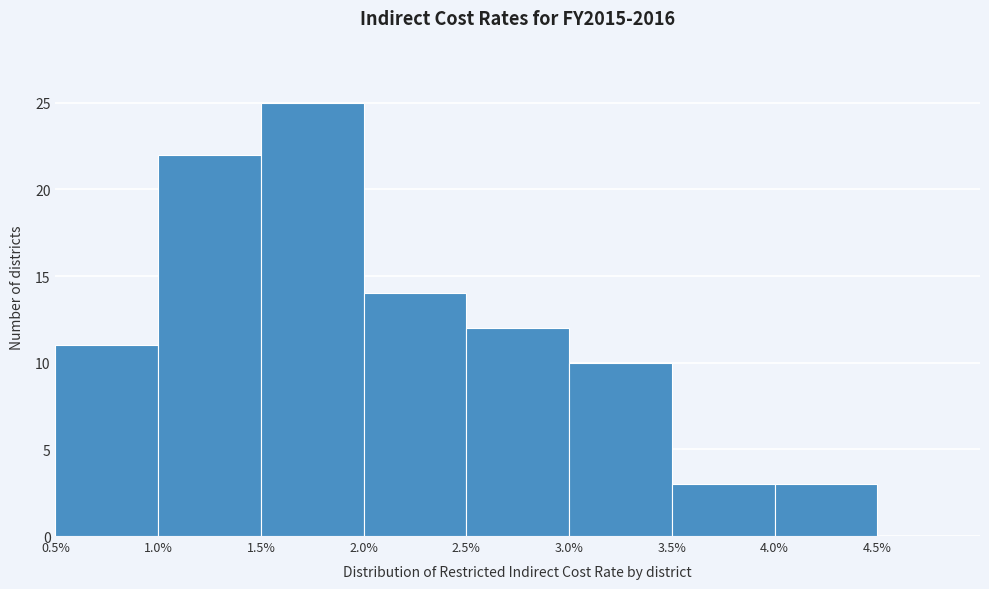

What is the height of the bar covering 3.5 to 4.0 on the x-axis? The values are not printed on the chart, so give them approximately, as read against the axis.

3